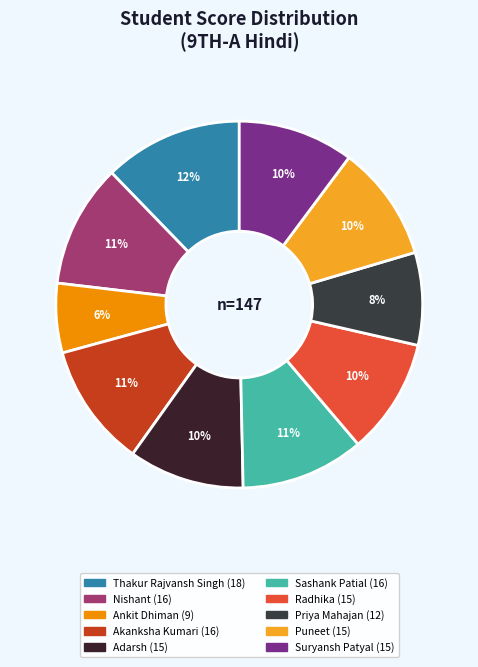

Rank the categories by value from highest to lowest.

Thakur Rajvansh Singh, Nishant, Akanksha Kumari, Sashank Patial, Adarsh, Radhika, Puneet, Suryansh Patyal, Priya Mahajan, Ankit Dhiman